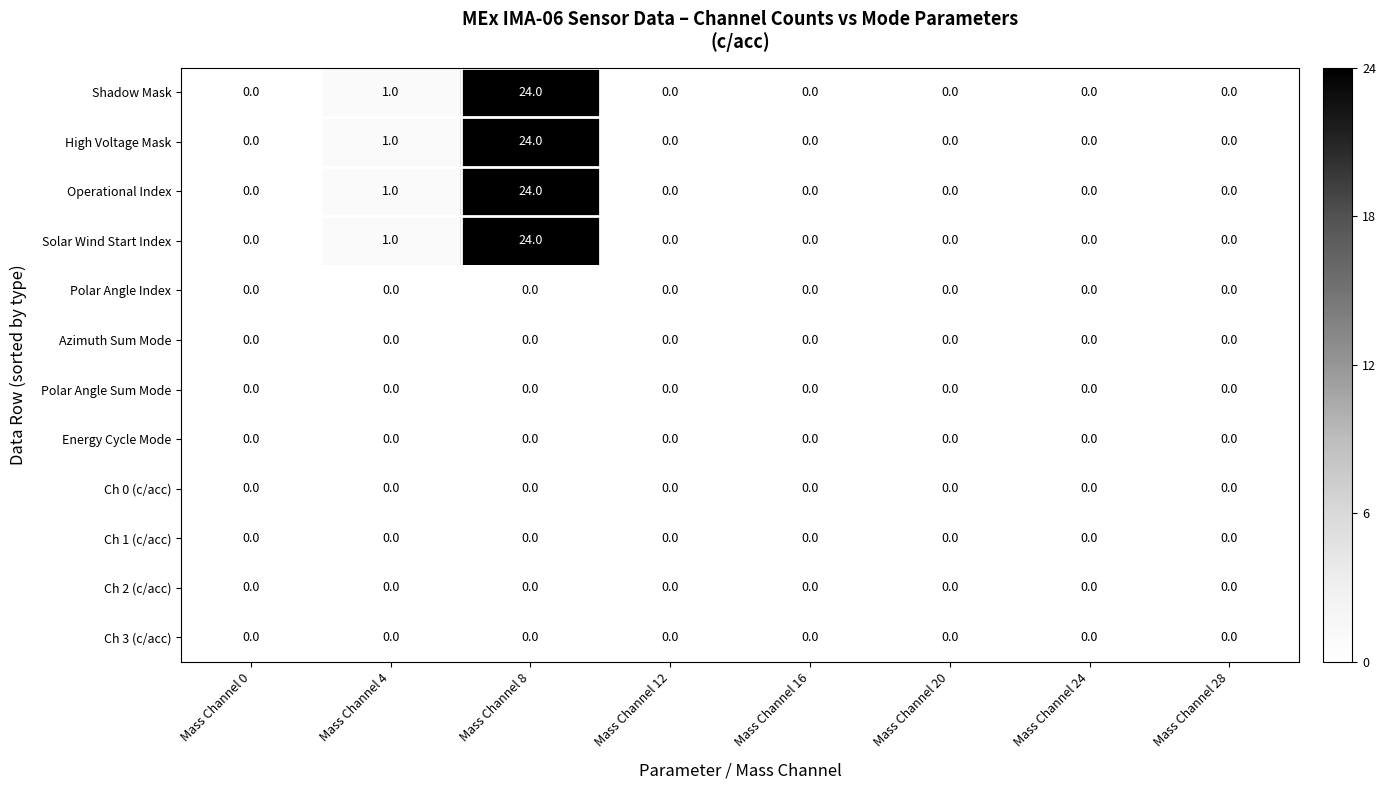

At which category is the sum across all series the highest?

Mass Channel 8